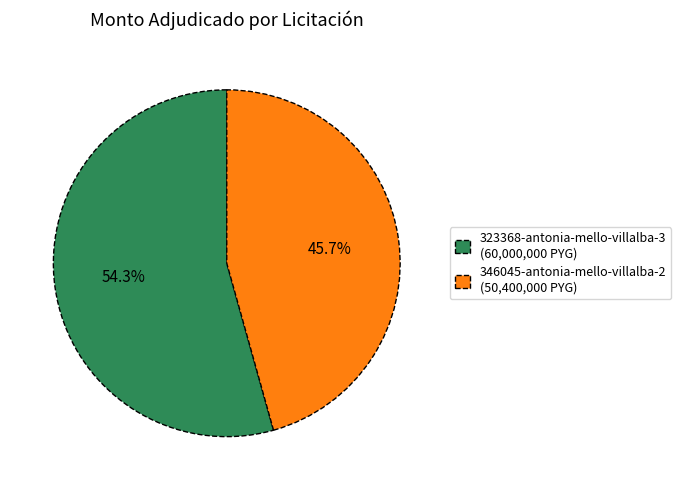

What is the majority slice?

323368-antonia-mello-villalba-3